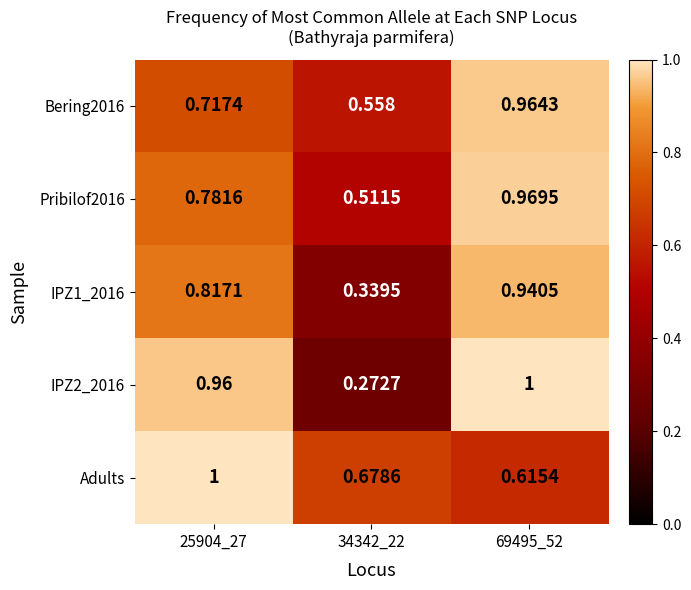

Which series has the largest total across all categories?

Adults